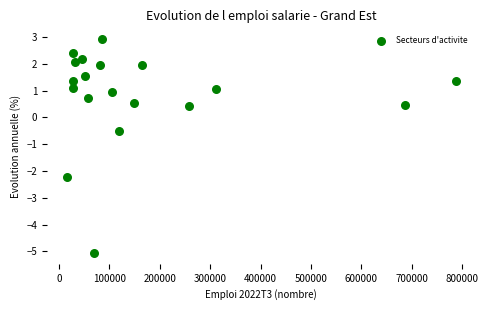

What is the range of Y values (max minus min)?

8.0